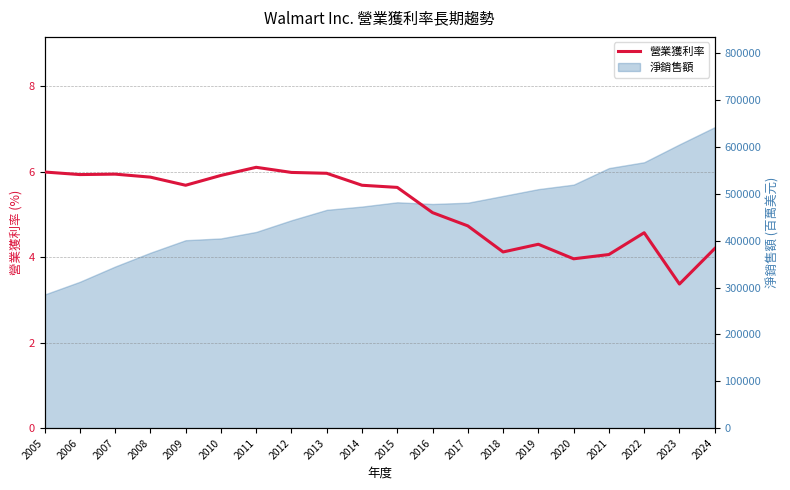

True or false: the data has more than 2 interior local peaks.

True